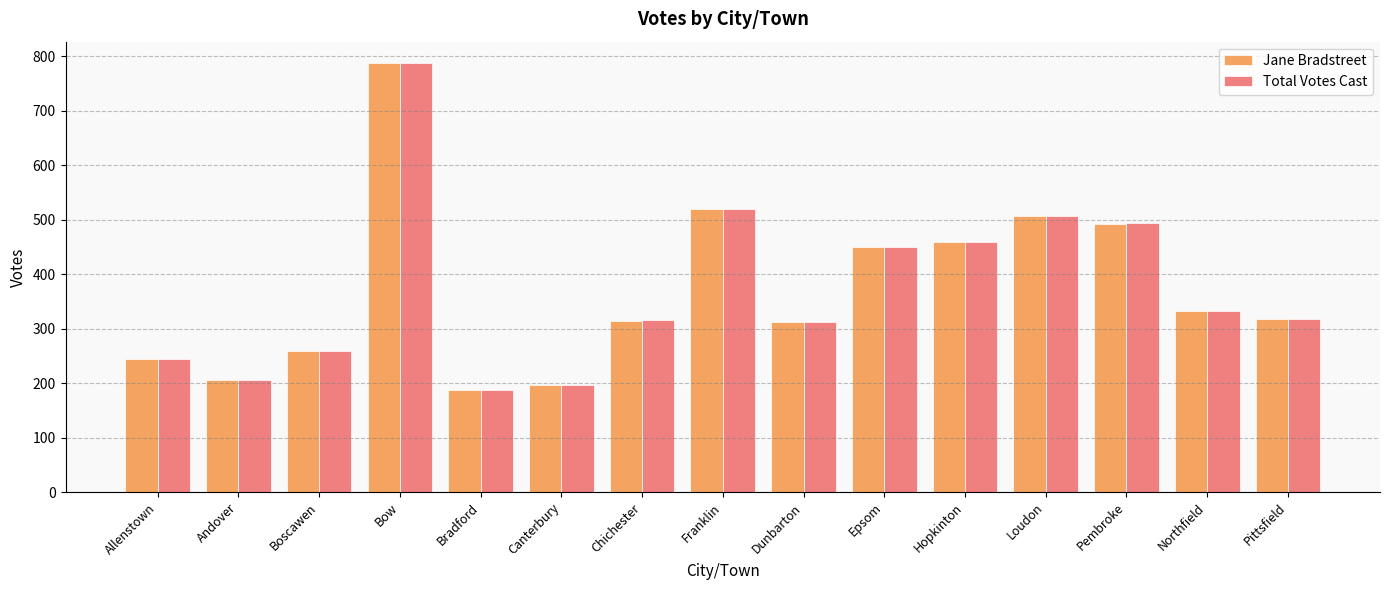

Is the value of Total Votes Cast at Hopkinton greater than the value of Jane Bradstreet at Pembroke?

No